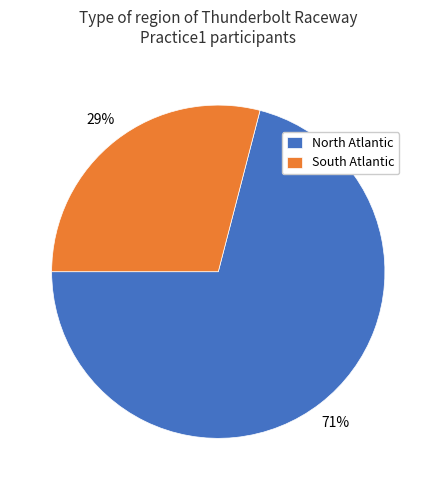

Is there a majority slice in this chart?

Yes